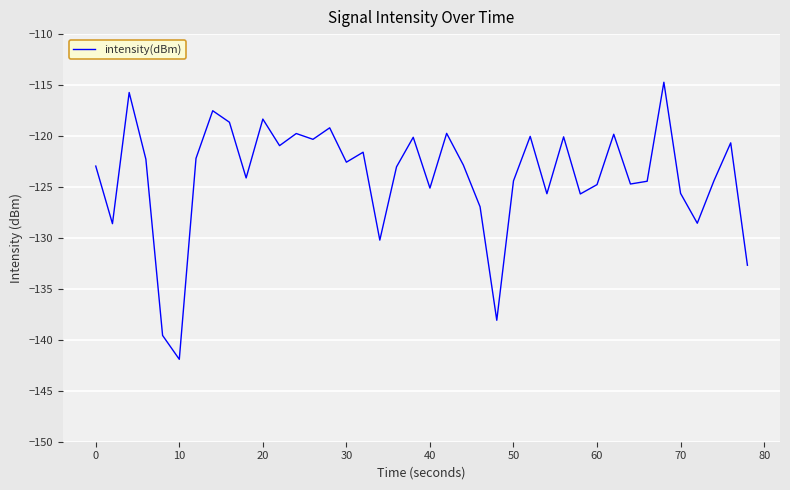

What is the minimum value shown in the chart?

-141.9